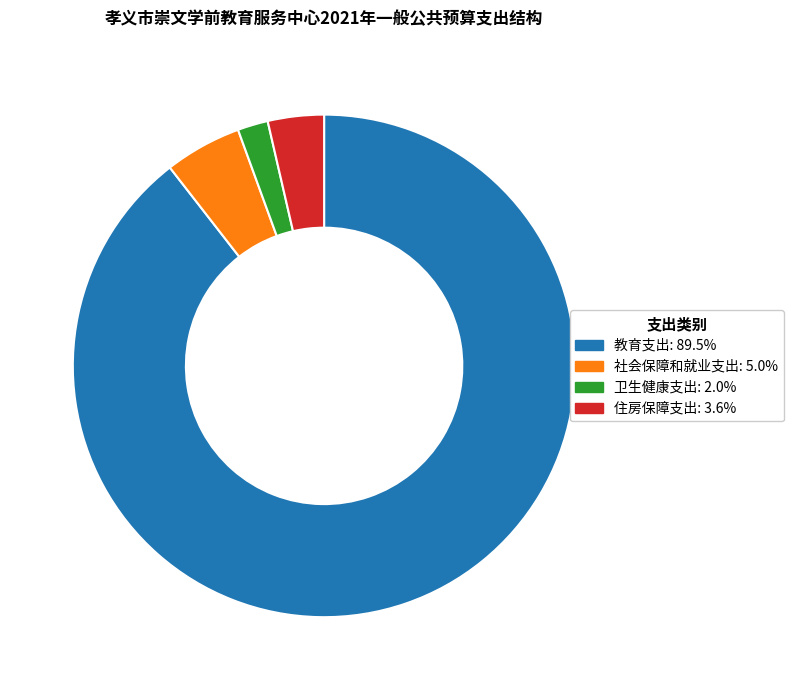

What is the majority slice?

教育支出